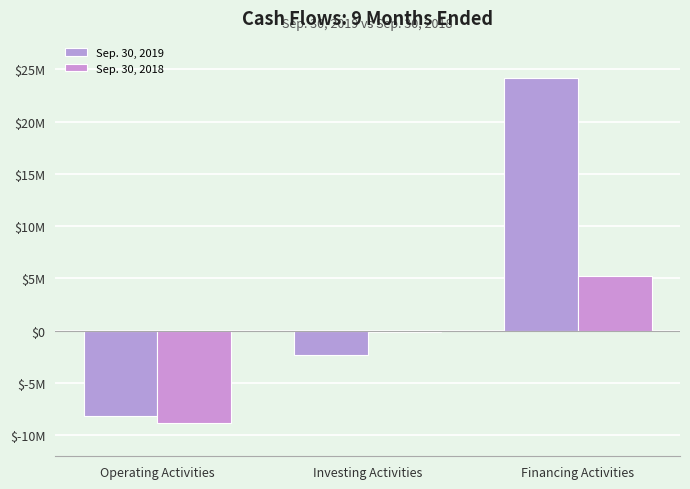

What is the label of the 2nd bar from the right?

Investing Activities